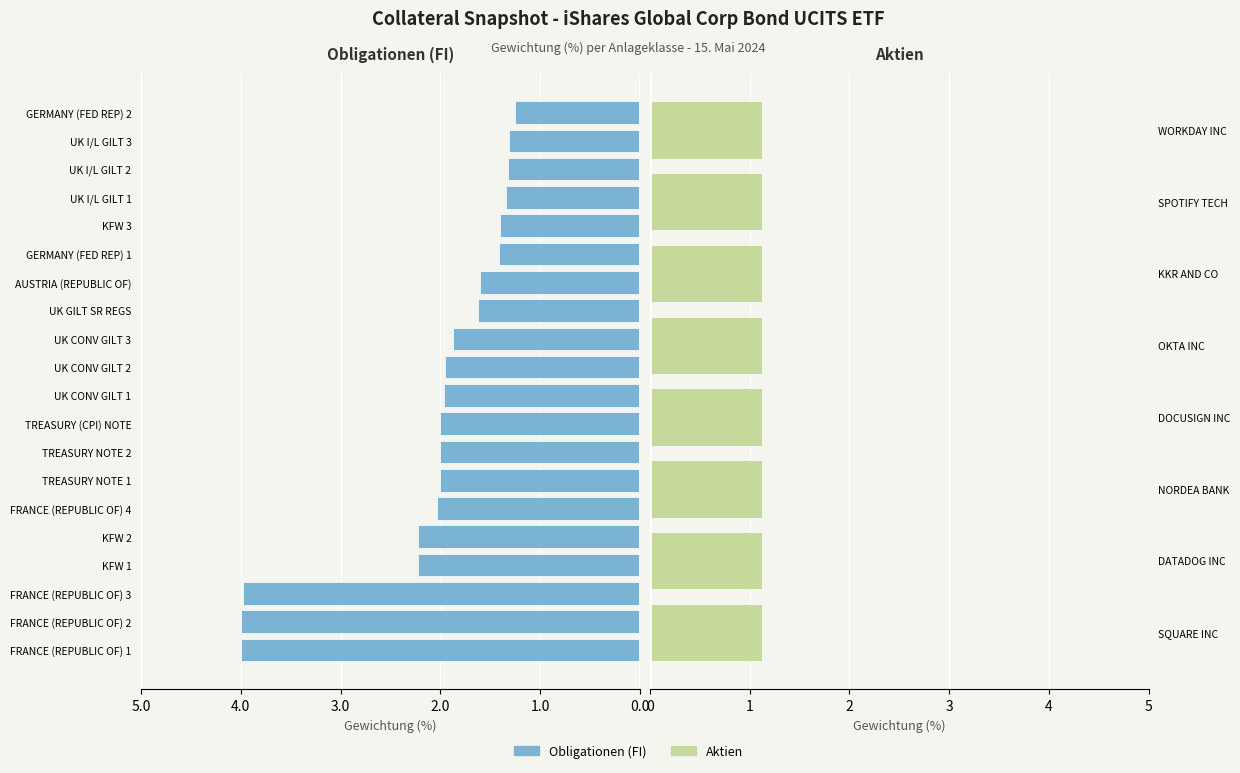

The value at FRANCE (REPUBLIC OF) 1 is -5.8. True or false?

False